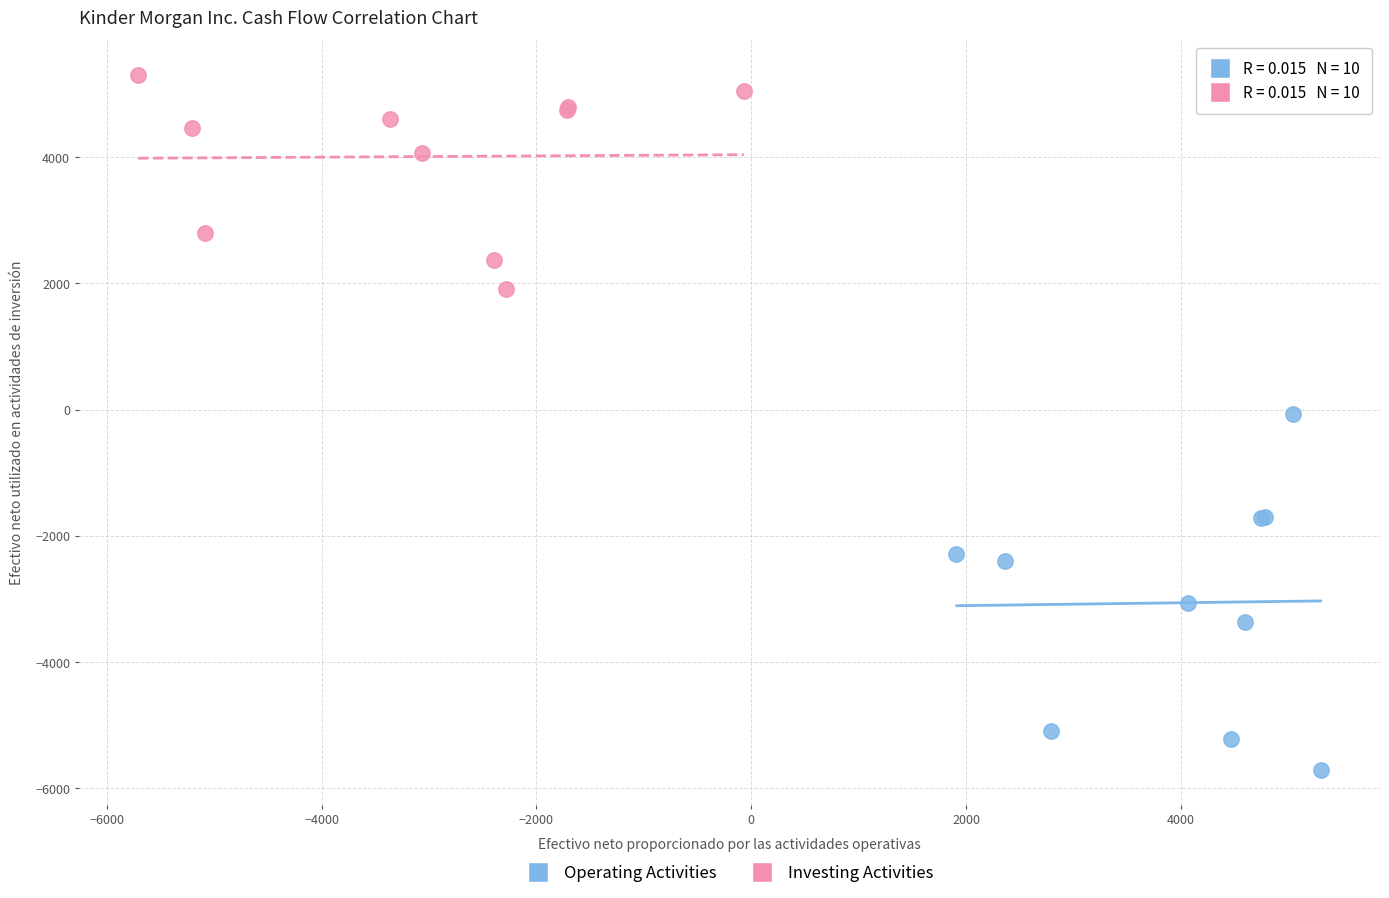

Which series contains the lowest Y value?

Operating Activities